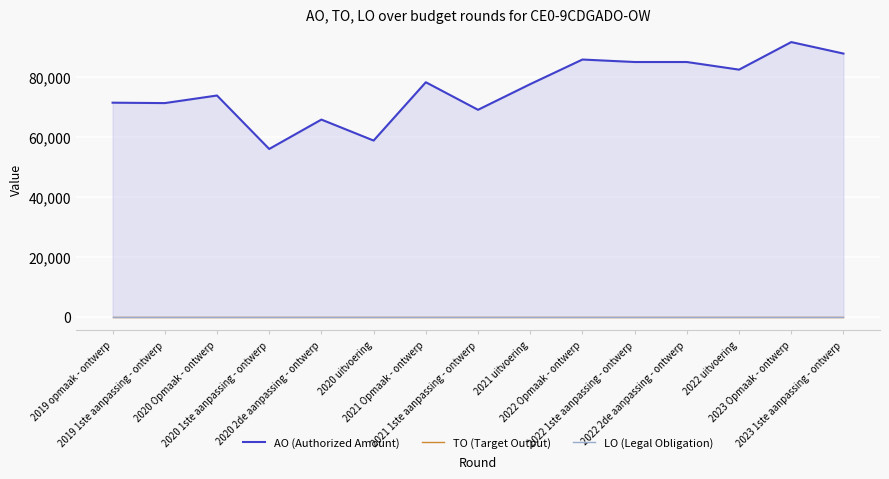

True or false: LO (Legal Obligation) and TO (Target Output) intersect in this chart.

False